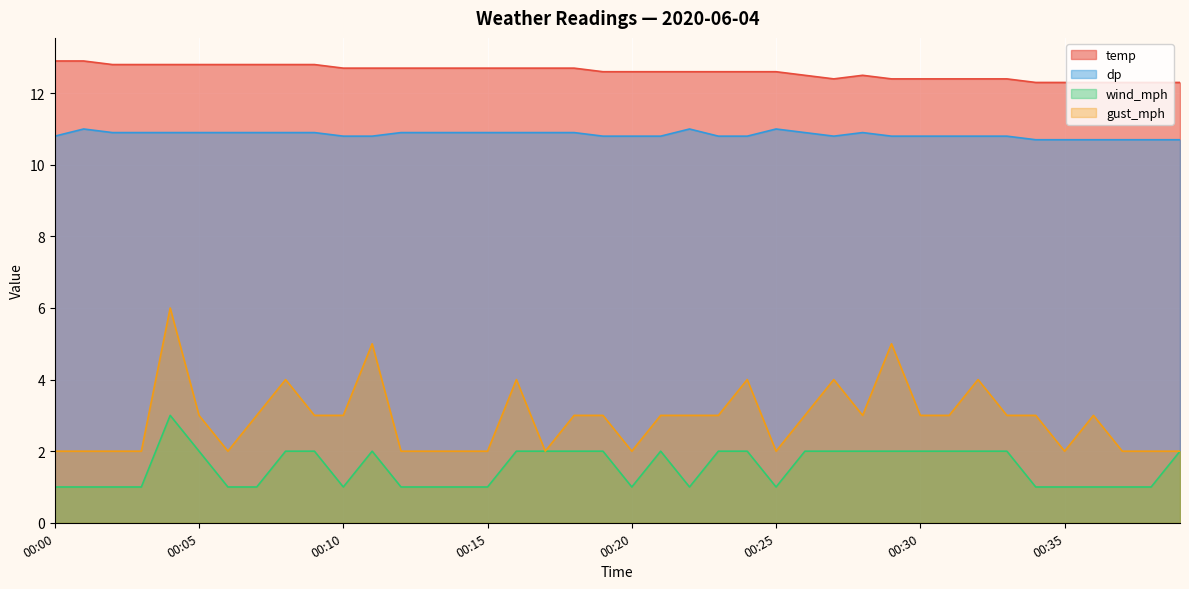

At which category does the chart reach its minimum across all series?

00:00